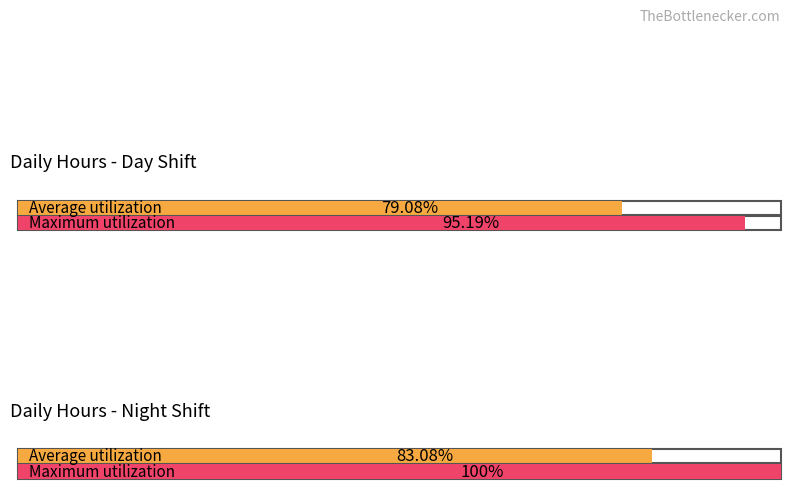

True or false: Average utilization has a value of 2.6 at 4.

False